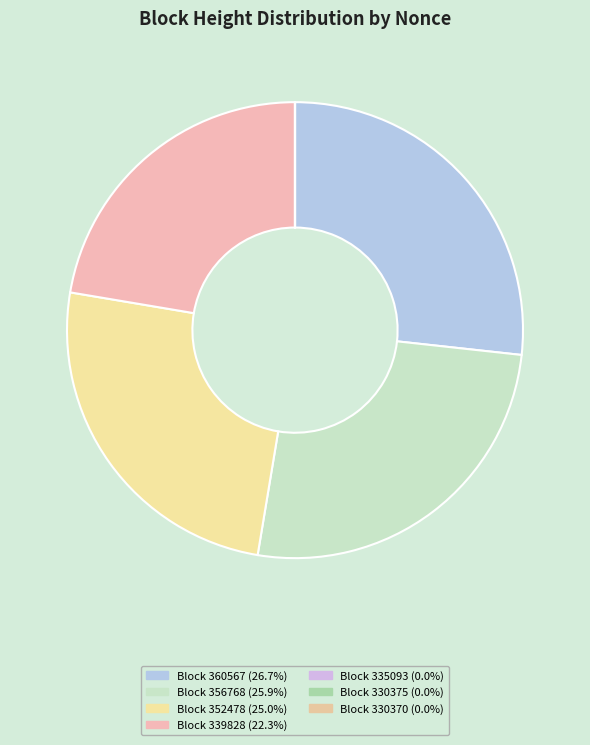

To the nearest percent, what is the average slice percentage?

14%